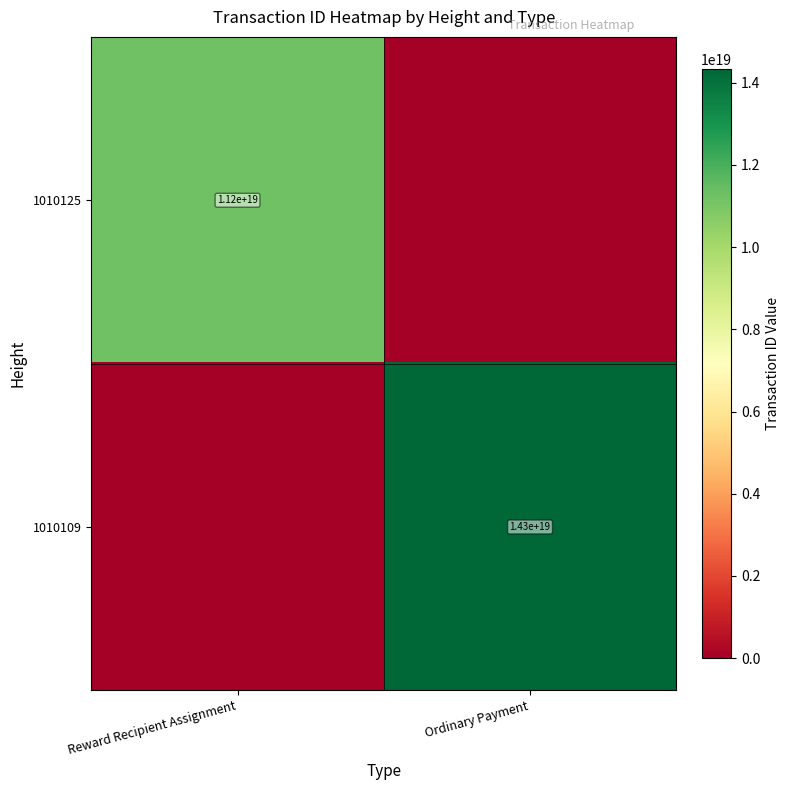

Is it true that 1010109 equals 7952569523369581568 at Ordinary Payment?

False